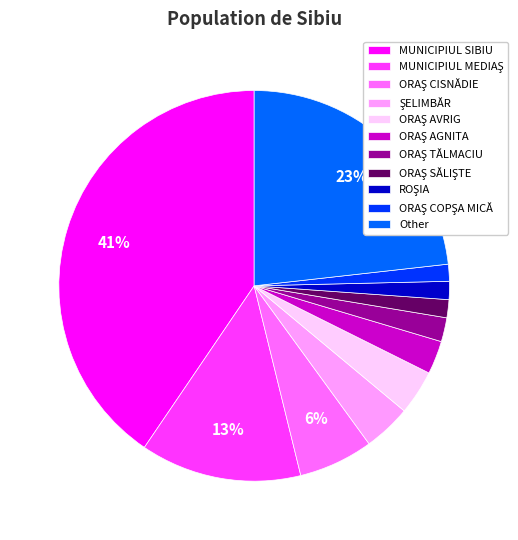

Which slice is the largest?

MUNICIPIUL SIBIU